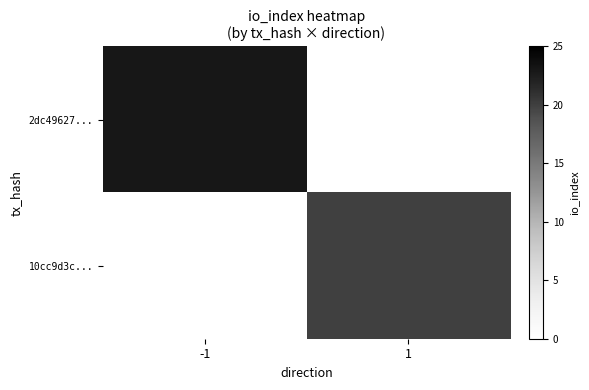

What is the total value across all series at 1?

20